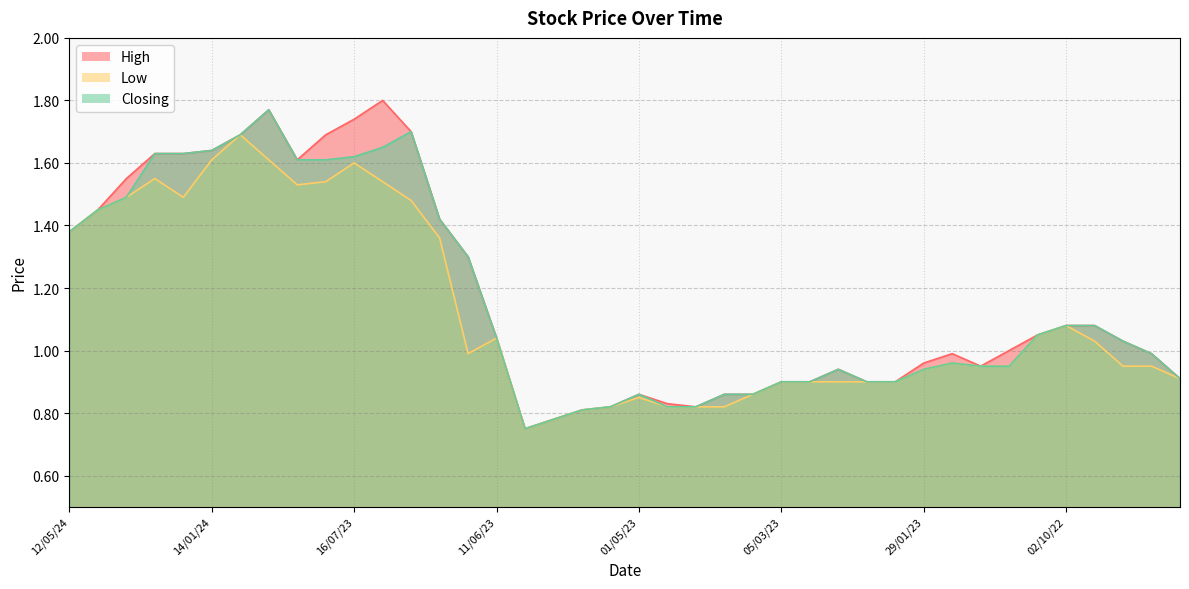

Where is the first local minimum for High?

30/07/23